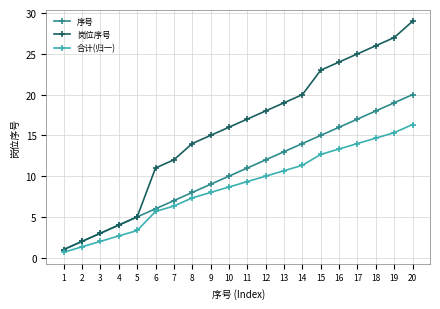

What is the value of the 序号 point at the 14th from the left?

14.0